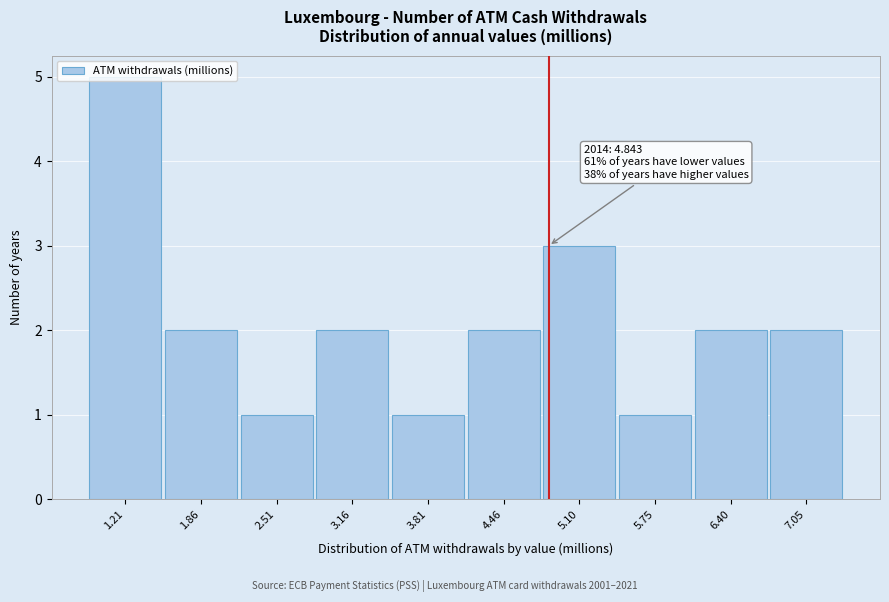

Over which range of the x-axis is the bar tallest?

0.9 to 1.5